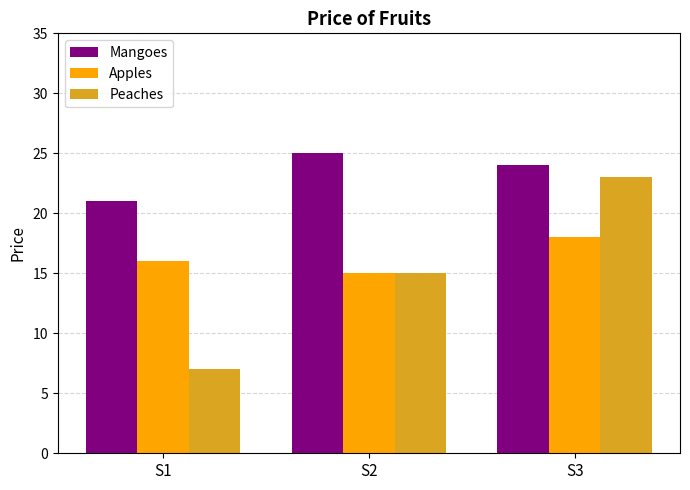

What is the difference between the highest and lowest values at S1?

14